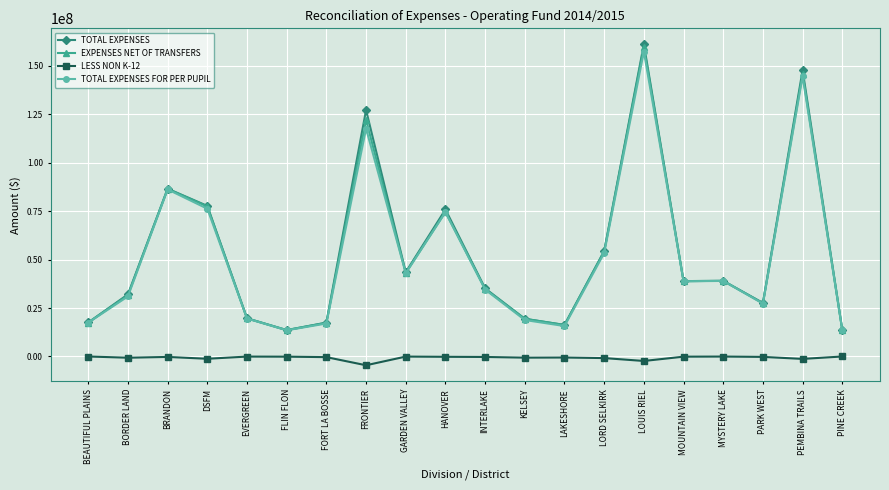

Between BRANDON and GARDEN VALLEY, which series saw the biggest shift?

EXPENSES NET OF TRANSFERS